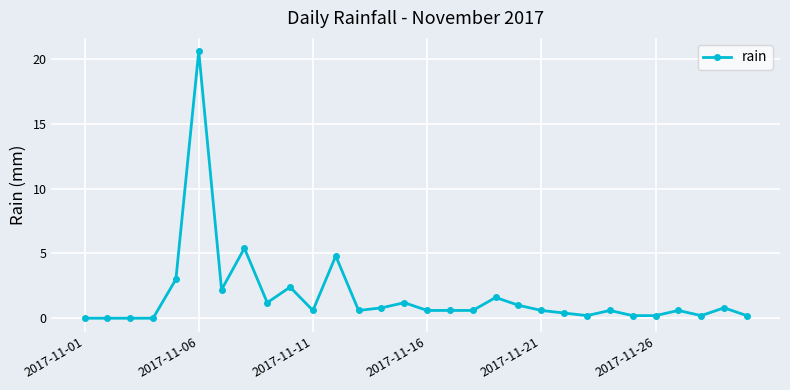

What is the difference between the second highest and second lowest values?

5.4